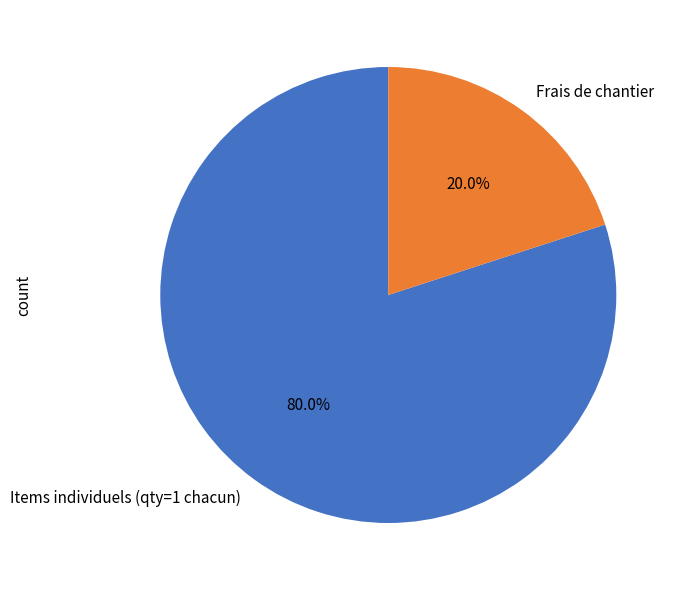

Which has a higher value, Items individuels (qty=1 chacun) or Frais de chantier?

Items individuels (qty=1 chacun)